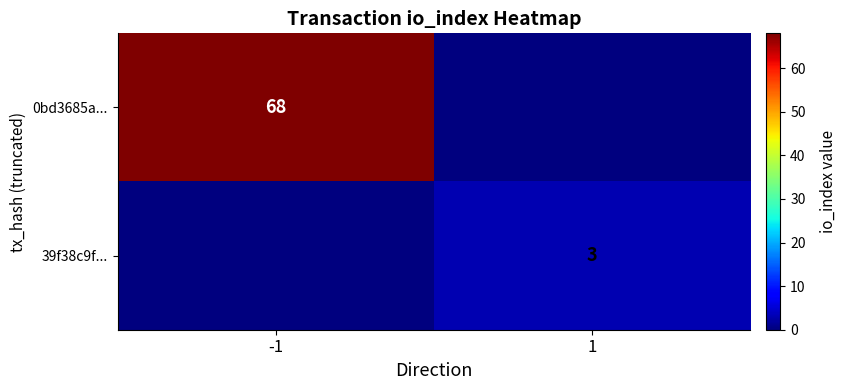

Is it true that 39f38c9f... equals 1 at 1?

False